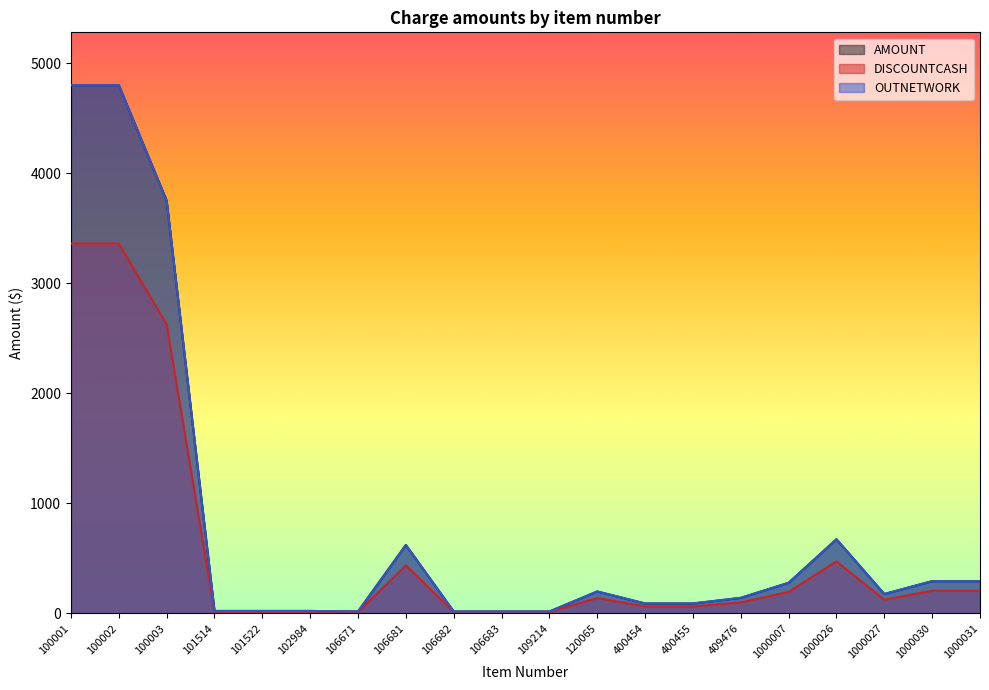

Is the value of OUTNETWORK at 100003 greater than the value of AMOUNT at 106671?

Yes